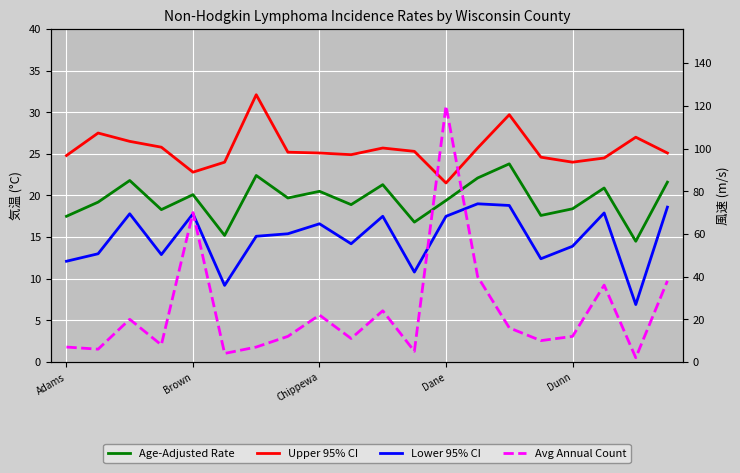

Rank the categories by Age-Adjusted Rate value from highest to lowest.

14, 6, 13, Chippewa, 19, 10, 17, 8, Dunn, 7, 12, Brown, 9, 16, Dane, 15, Adams, 11, 5, 18